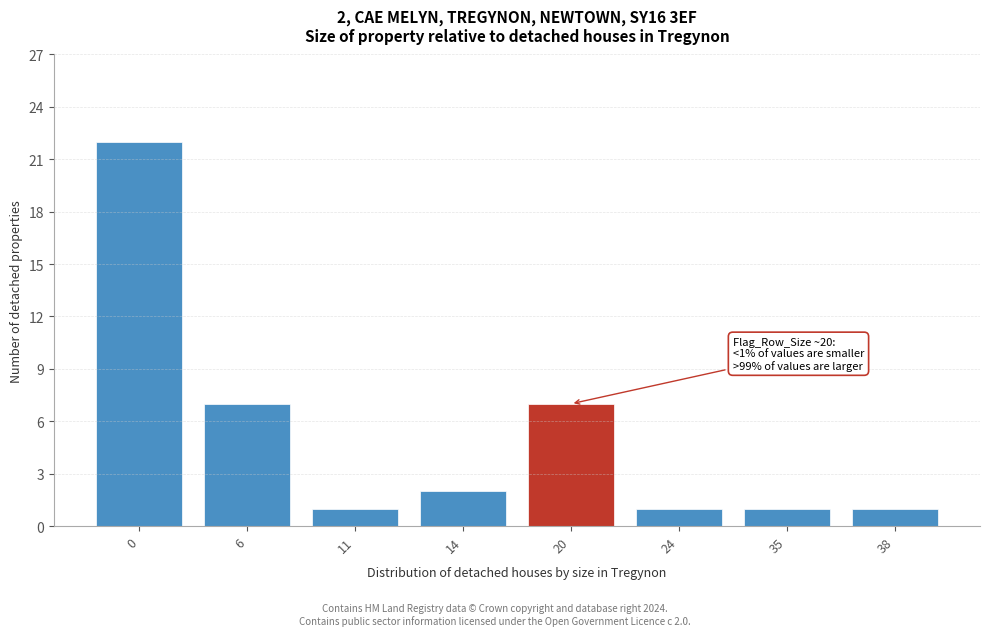

Reading right to left, what are all the values shown in this chart?

1	1	1	7	2	1	7	22